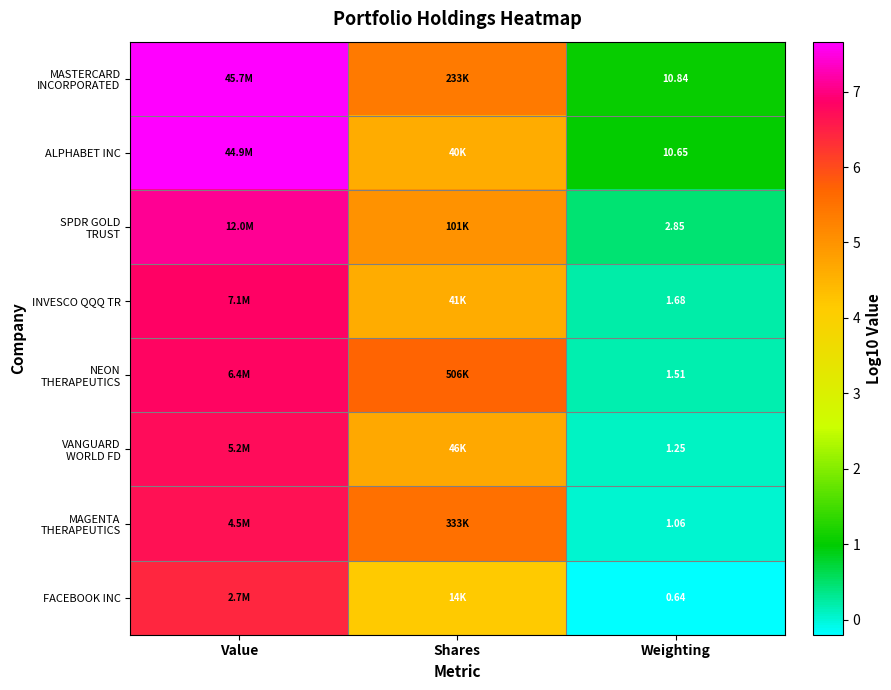

List the series in order of their peak value, lowest first.

FACEBOOK INC, MAGENTA THERAPEUTICS, VANGUARD WORLD FD, NEON THERAPEUTICS, INVESCO QQQ TR, SPDR GOLD TRUST, ALPHABET INC, MASTERCARD INCORPORATED